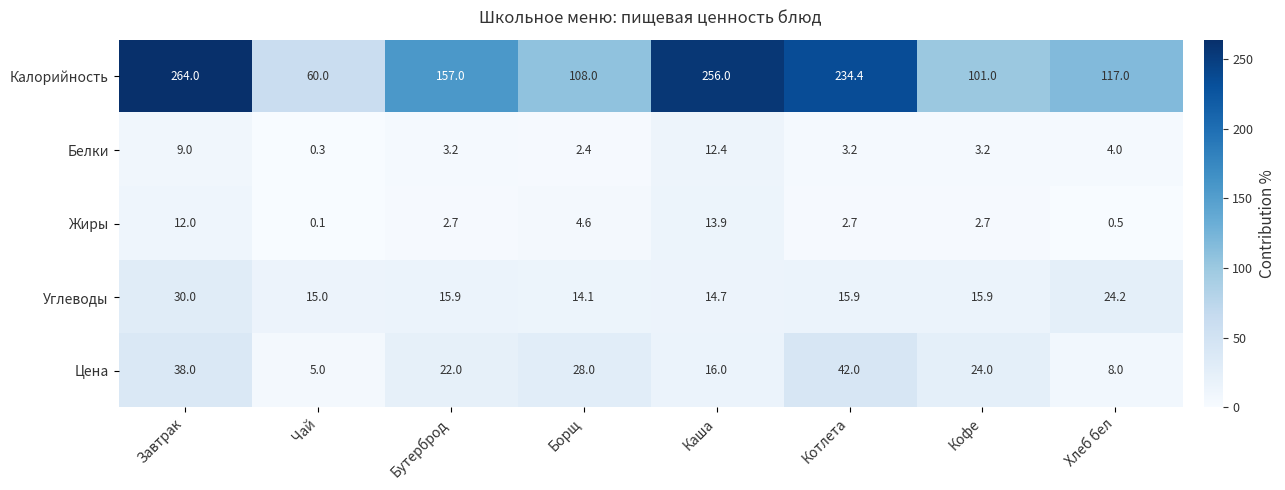

Is it true that Калорийность equals 218.9 at Бутерброд?

False